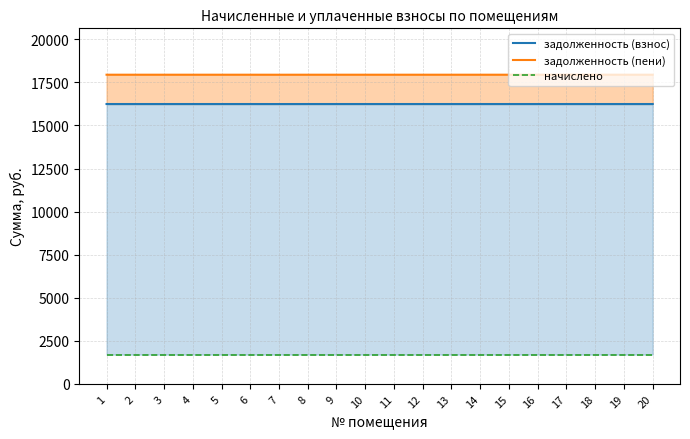

At which category is the sum across all series the highest?

1